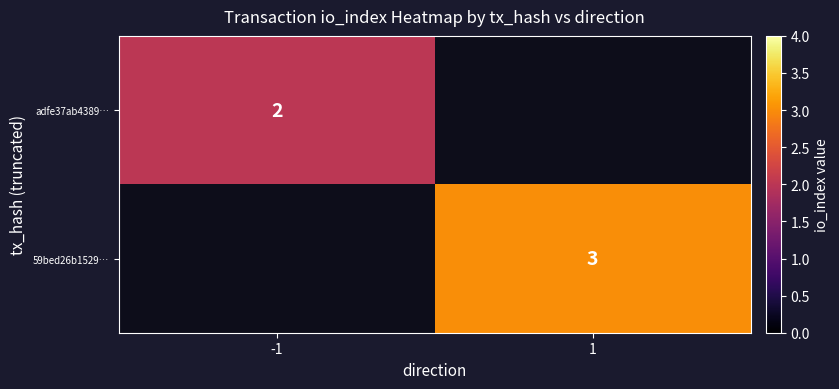

Is it true that adfe37ab4389… equals 1 at -1?

False